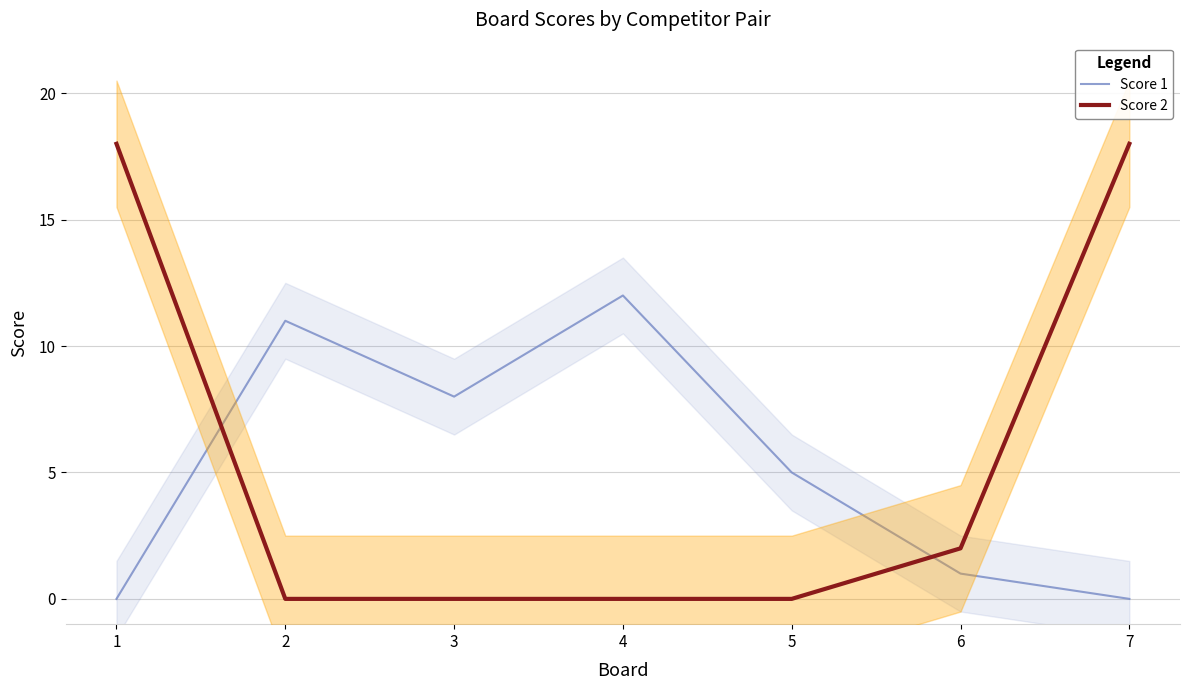

Is it true that Score 2 equals 0 at 2?

True